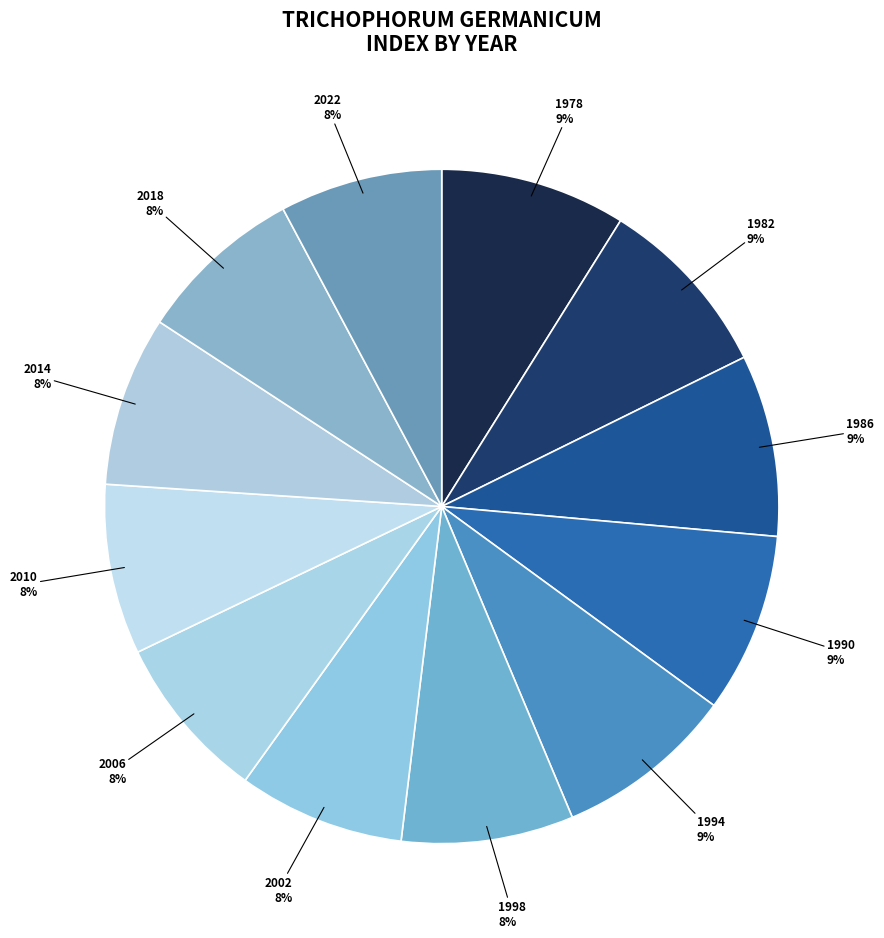

Is there a majority slice in this chart?

No